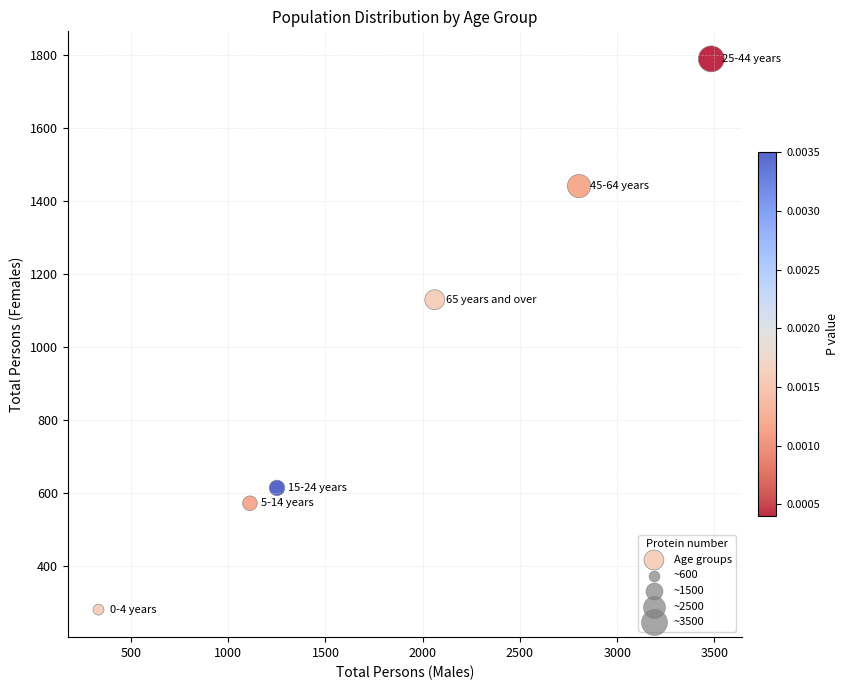

What is the average X value?

1841